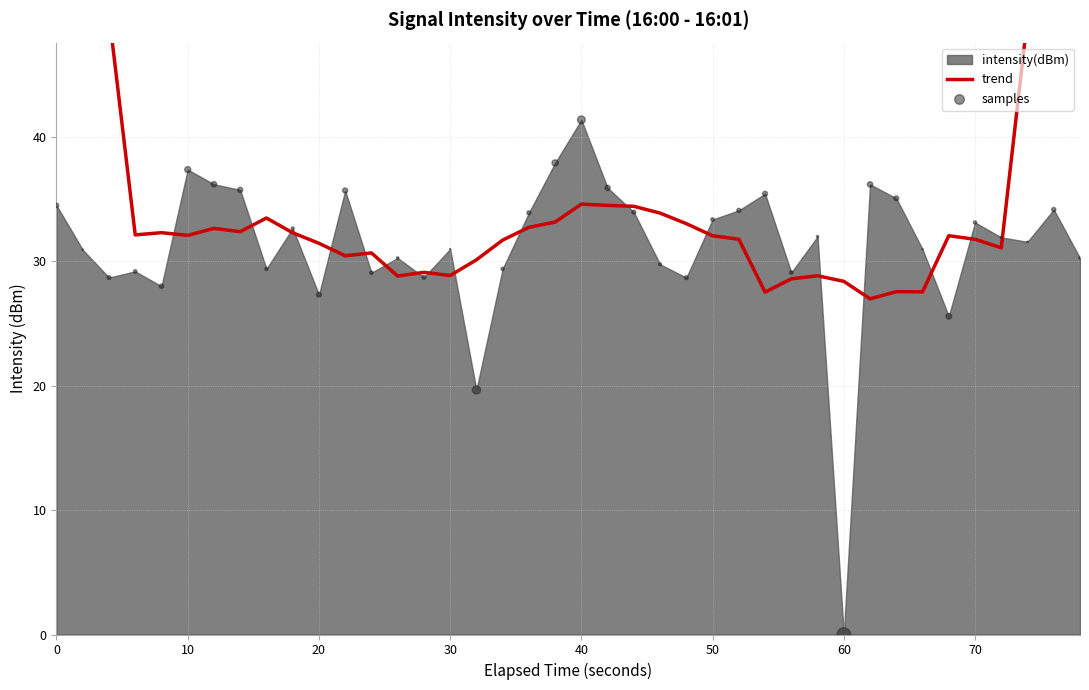

Which series has the largest Y range (max minus min)?

trend